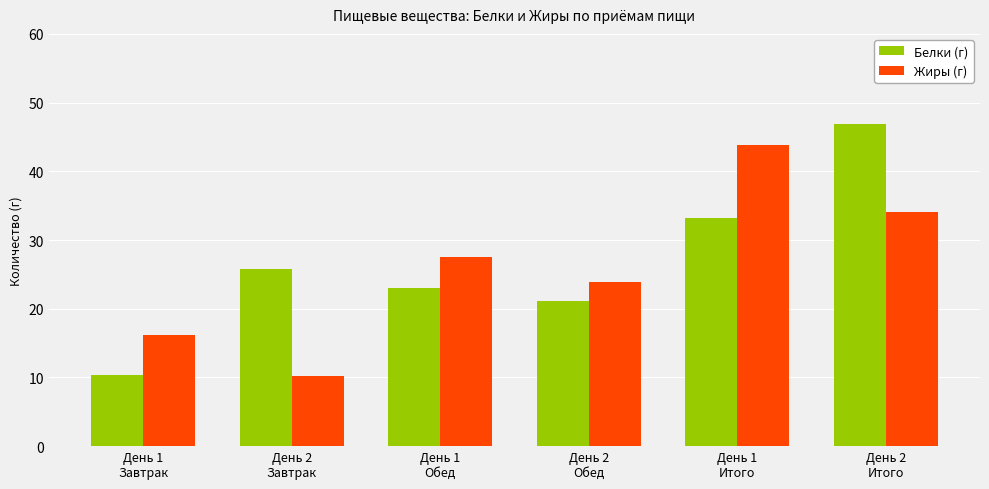

List the series in order of their peak value, lowest first.

Жиры (г), Белки (г)